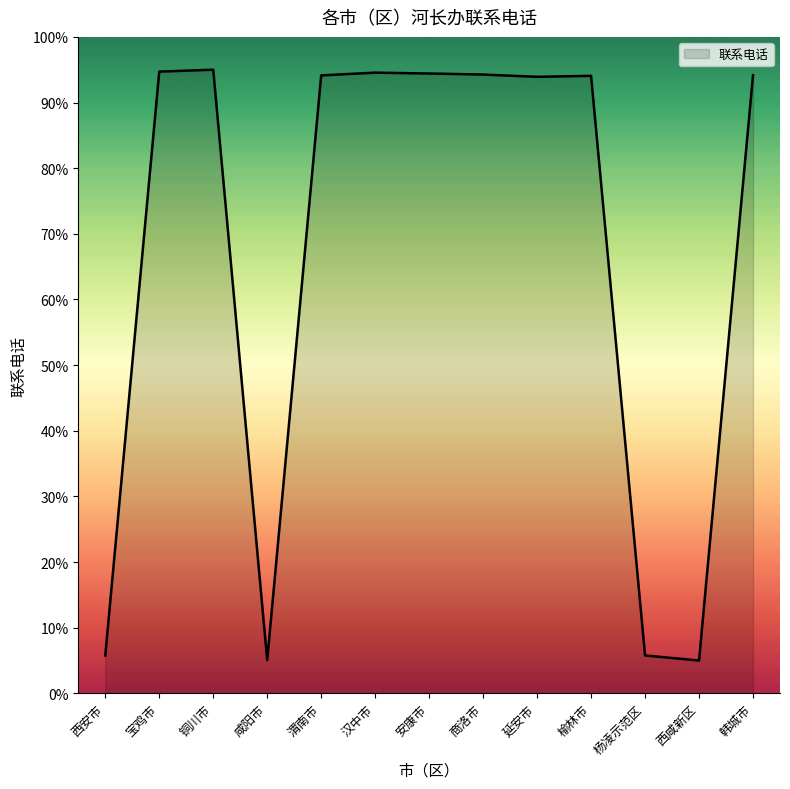

What is the smallest value displayed?

5.0